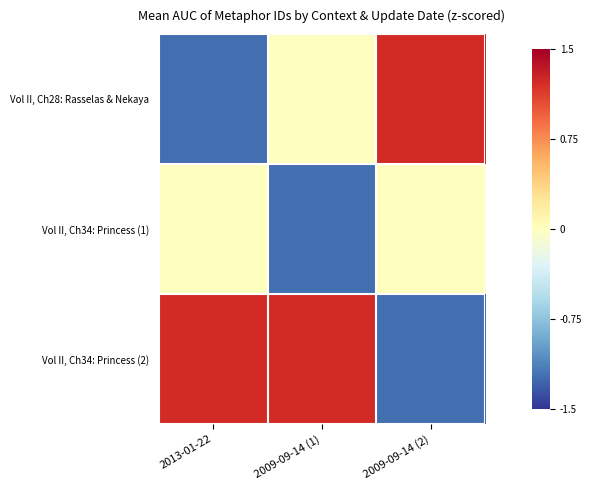

Between 2013-01-22 and 2009-09-14 (2), which series saw the biggest shift?

Vol II, Ch28: Rasselas & Nekaya